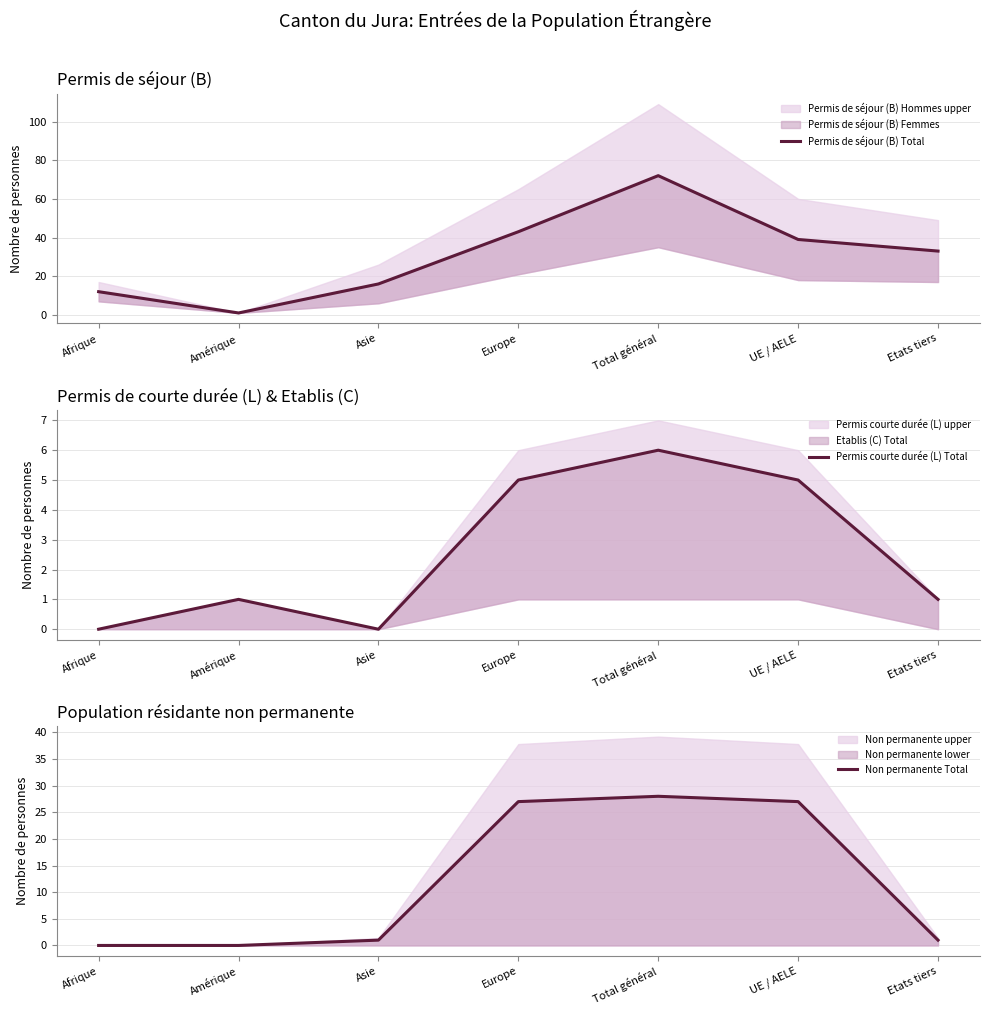

True or false: Non permanente Total has more than 1 interior local peaks.

False